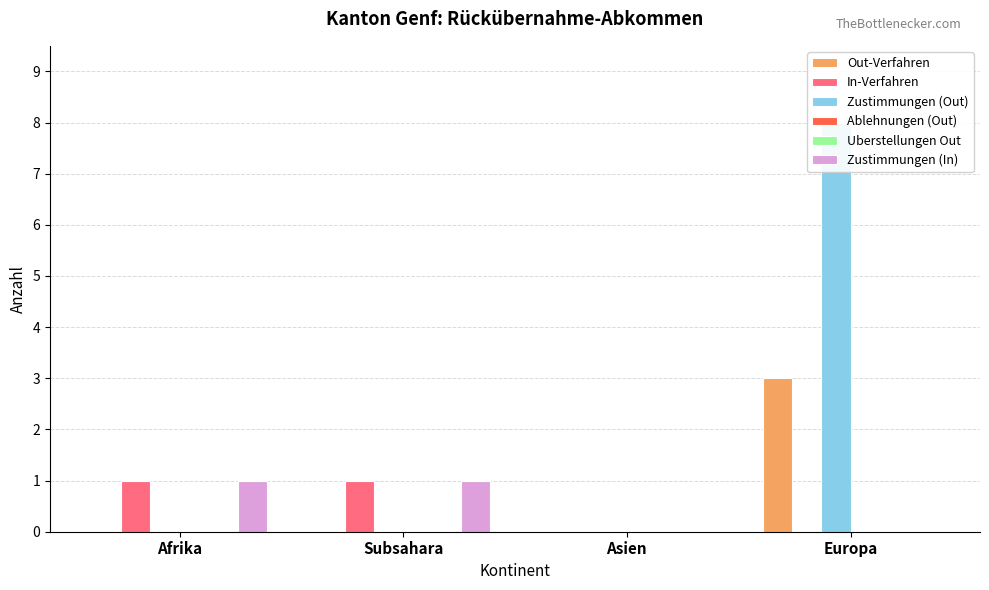

Between Europa and Afrika, which is larger?

Europa